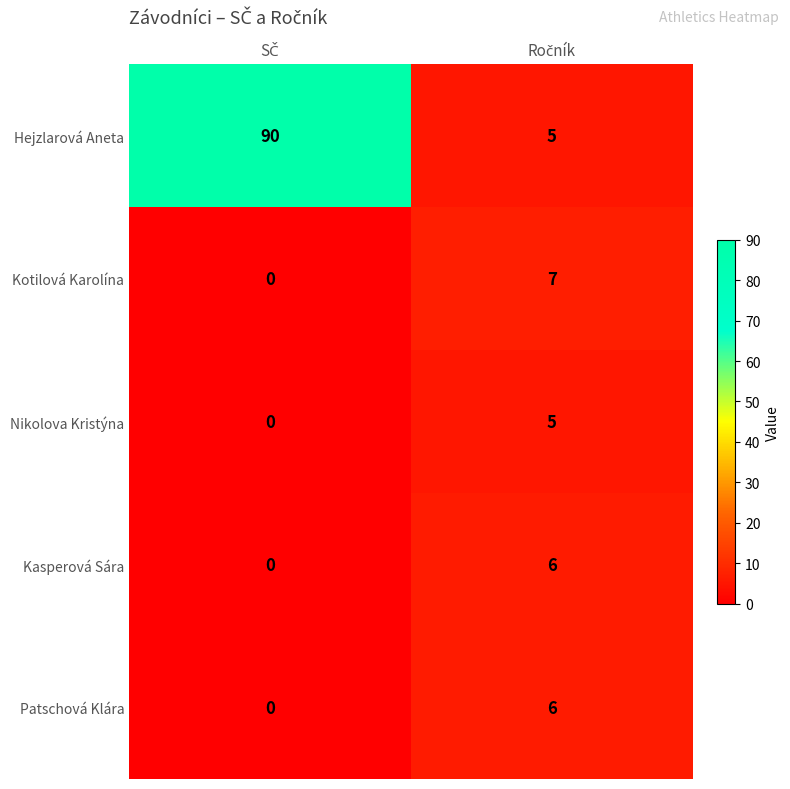

What is the maximum value shown in the chart?

90